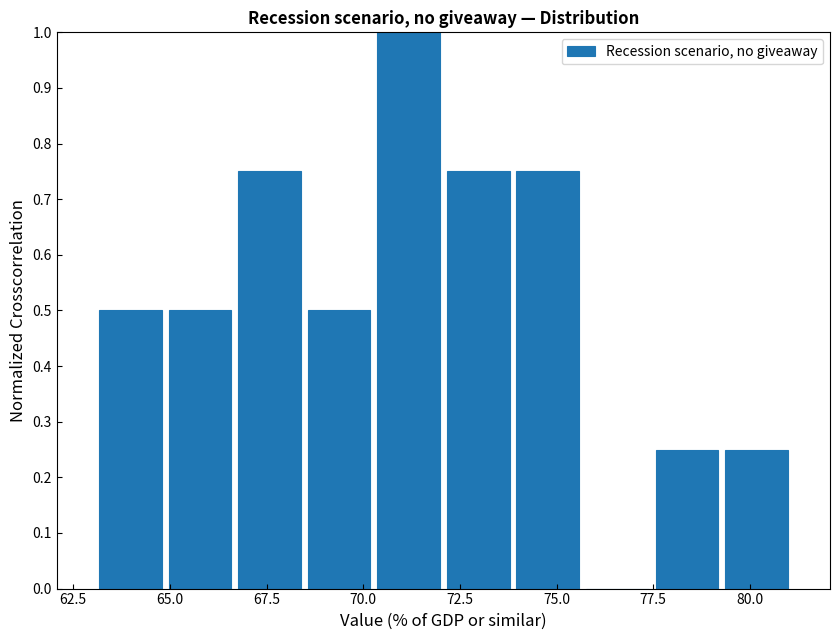

Around what value on the x-axis is the tallest bar? Give the approximate position of its centre, as read against the axis.

71.0